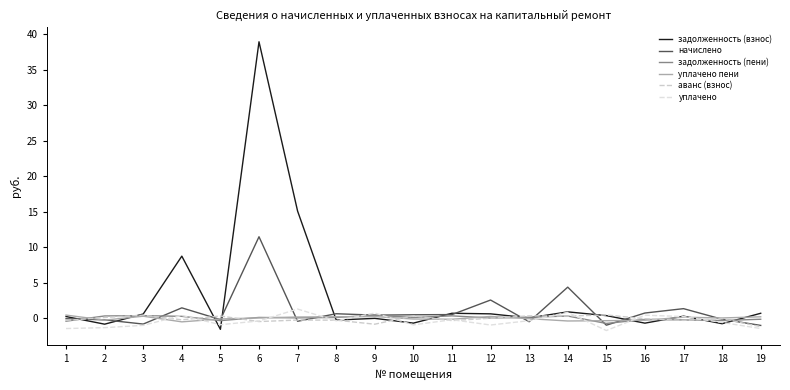

True or false: аванс (взнос) has more than 1 interior local peaks.

True